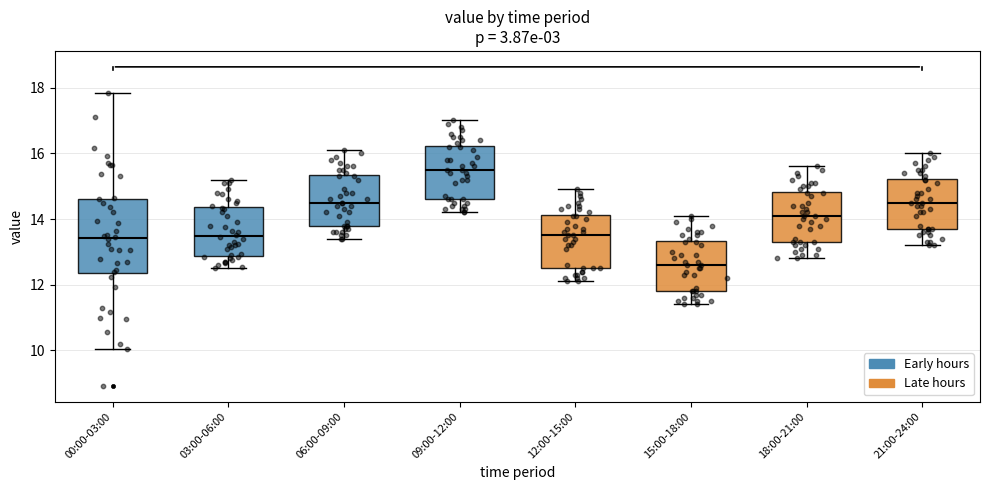

Comparing the boxes themselves (not the whiskers), which one is the tallest?

00:00-03:00